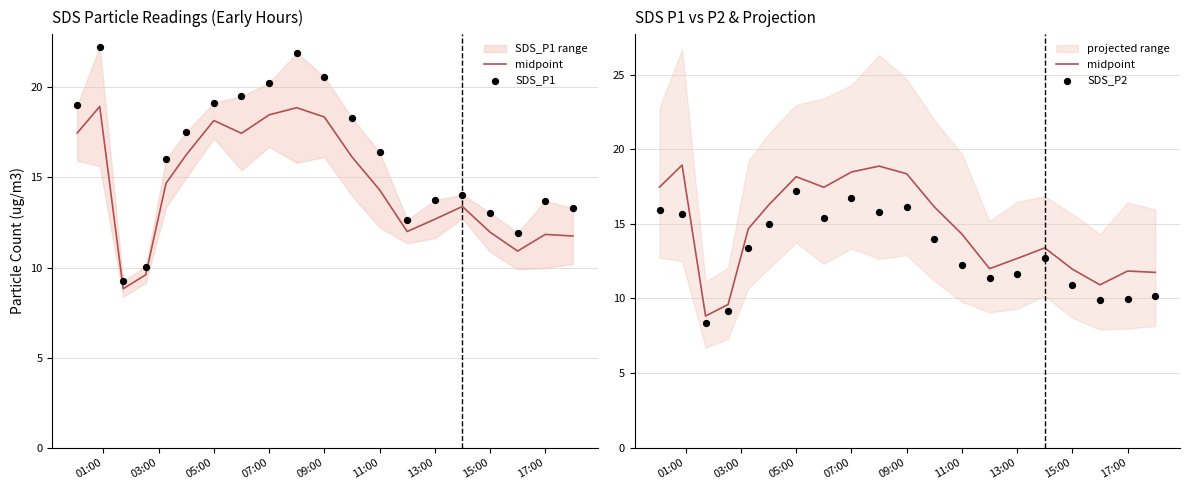

What is the total value across all series at 09:00?

44.0